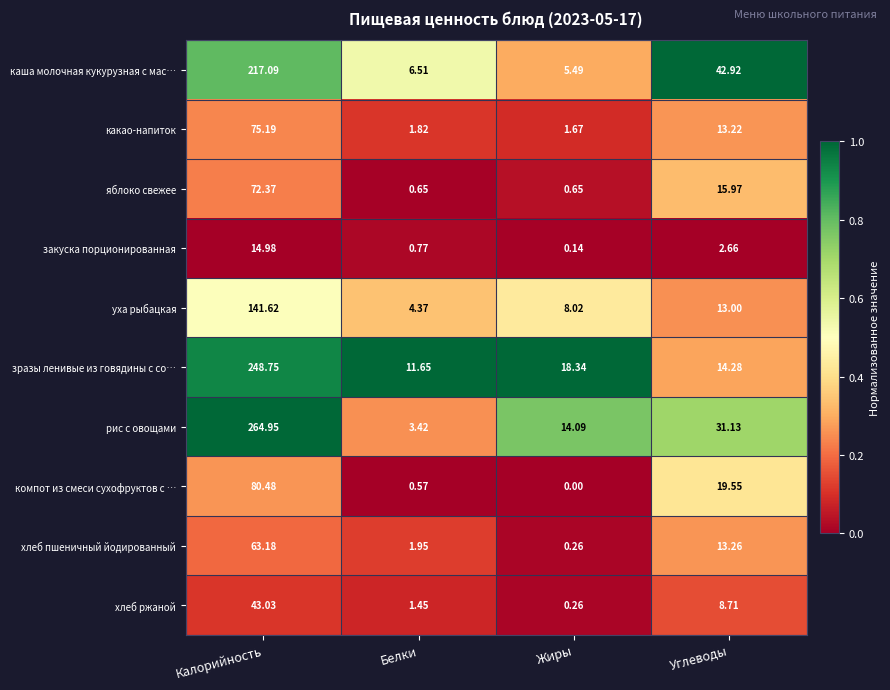

At which category is the sum across all series the highest?

Калорийность